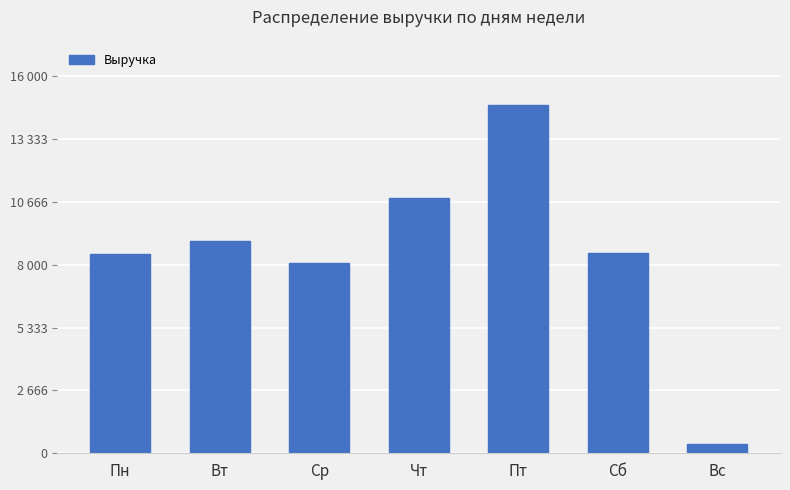

Count the number of values greater than 8504.

3